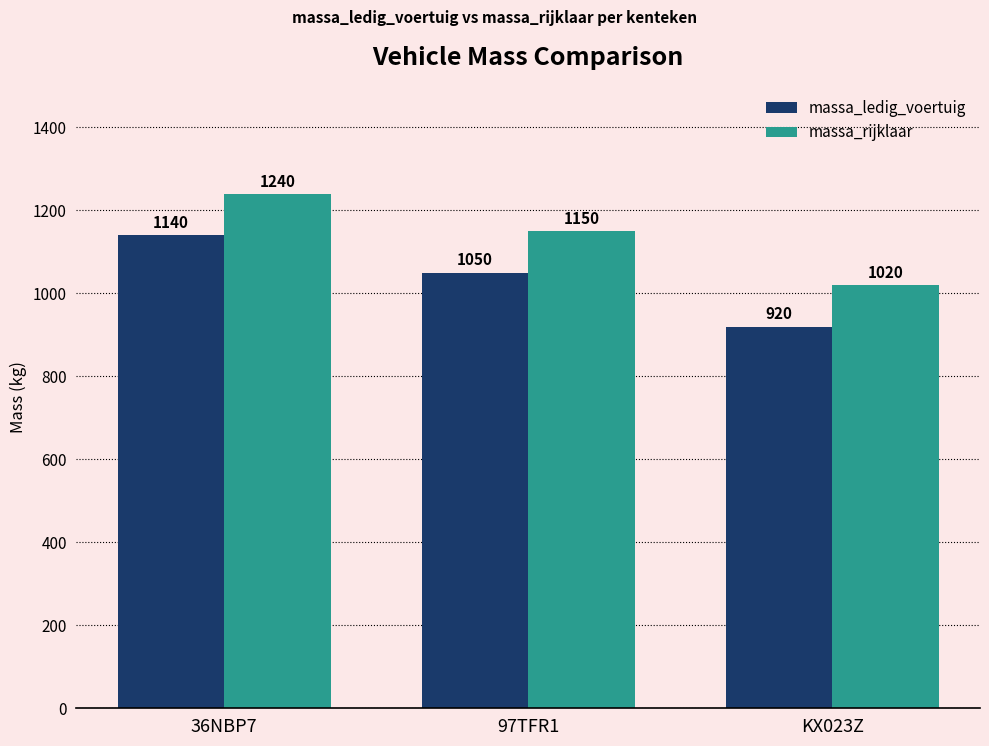

Count the massa_rijklaar values in the range 1020 to 1240.

3